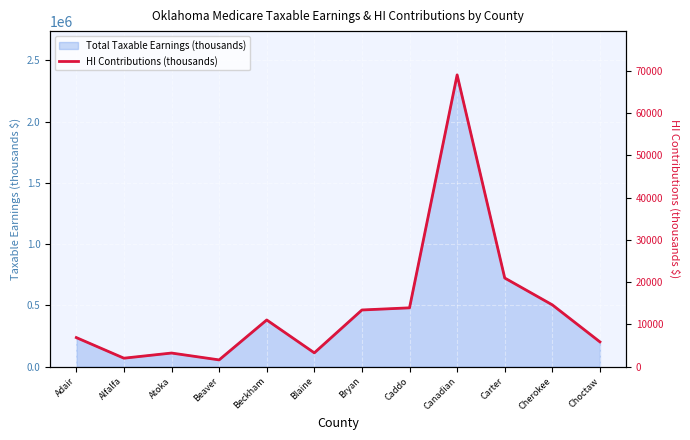

What is the label of the 6th point from the left?

Blaine